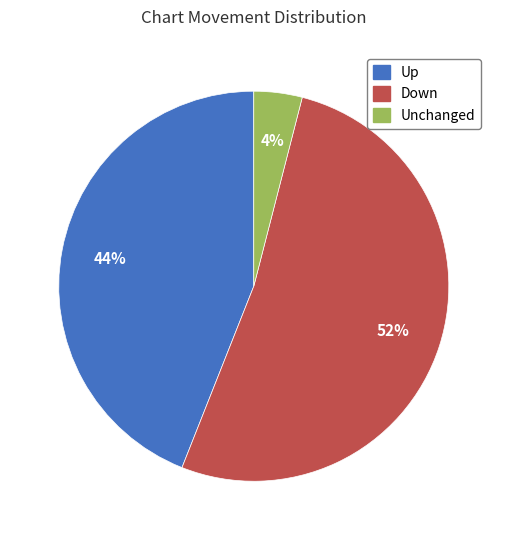

Count the number of slices in the pie.

3